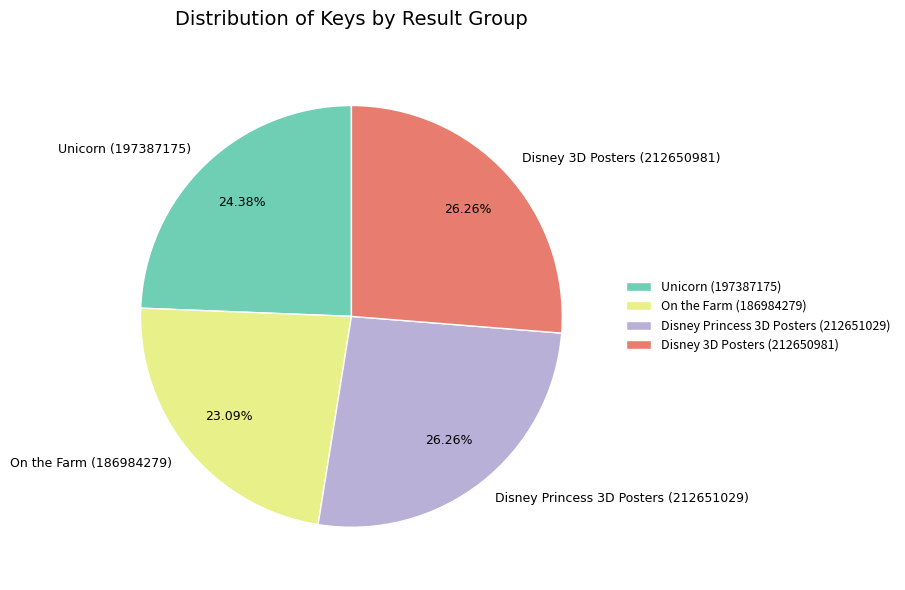

To the nearest percent, what portion does On the Farm (186984279) represent?

23%